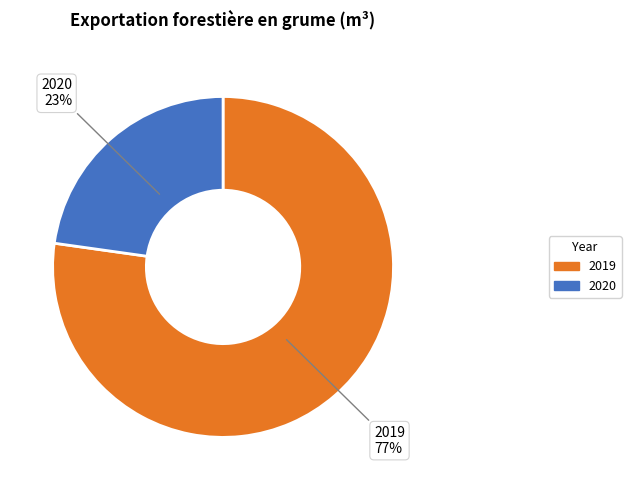

Is there any slice that represents more than half of the pie?

Yes